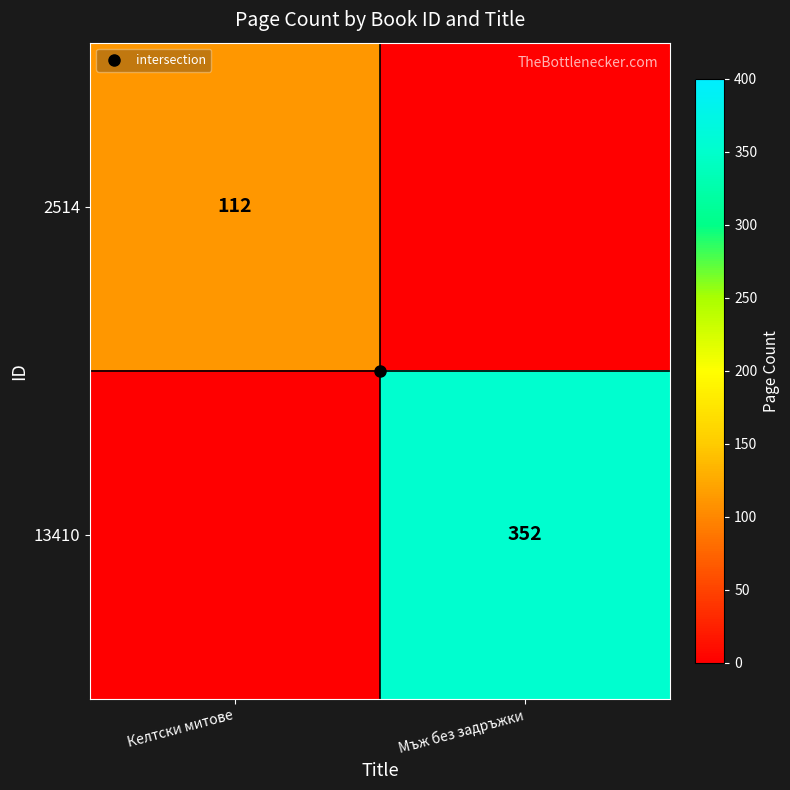

Which category has the highest value in the 13410 series?

Мъж без задръжки